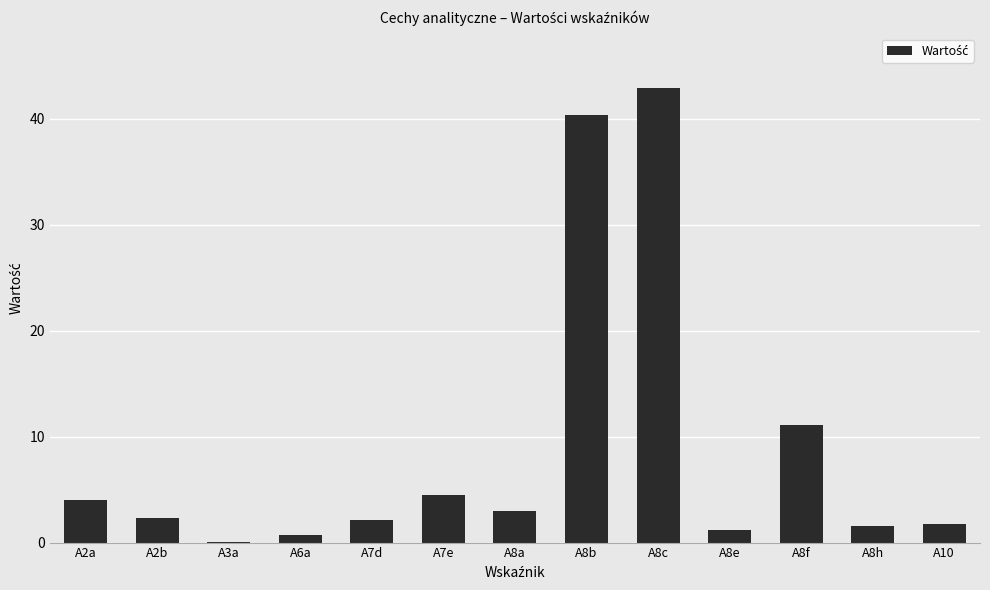

Where is the data nearest to the value 21?

A8f